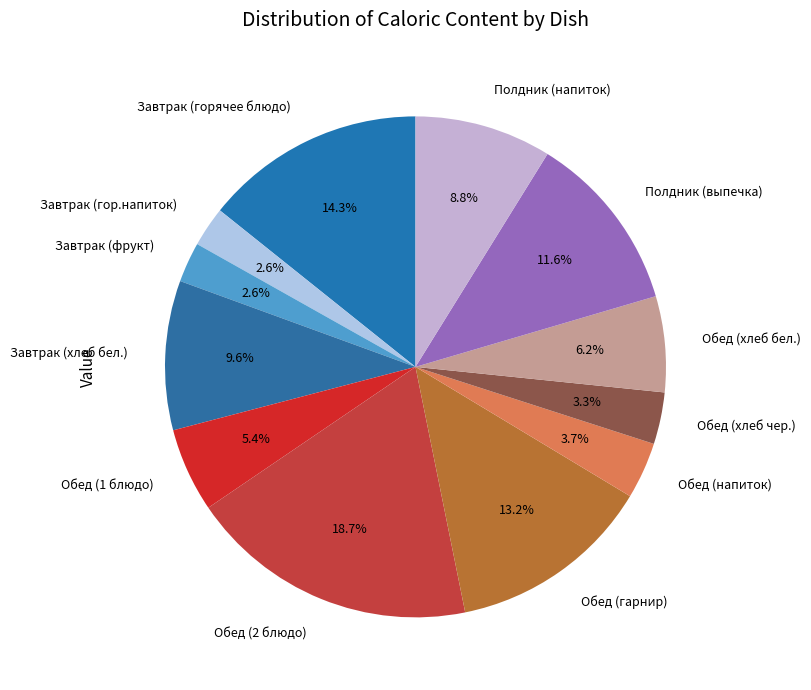

How many slices are in this pie chart?

12